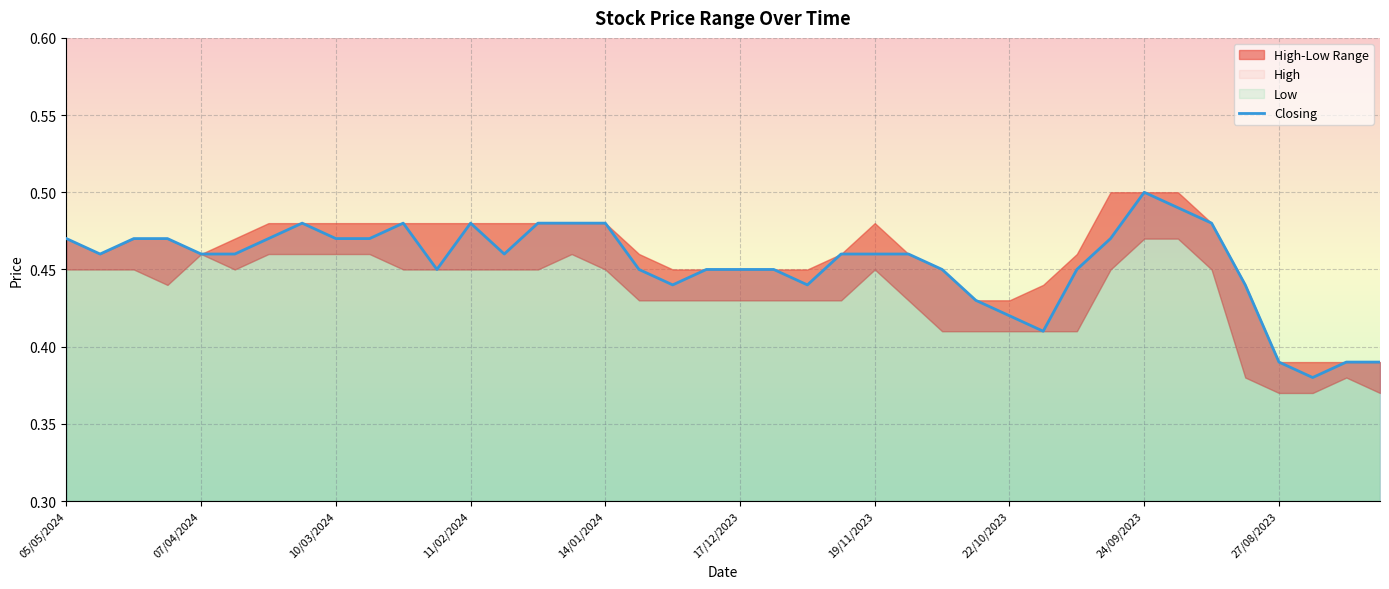

How many categories are shown in the chart?

40